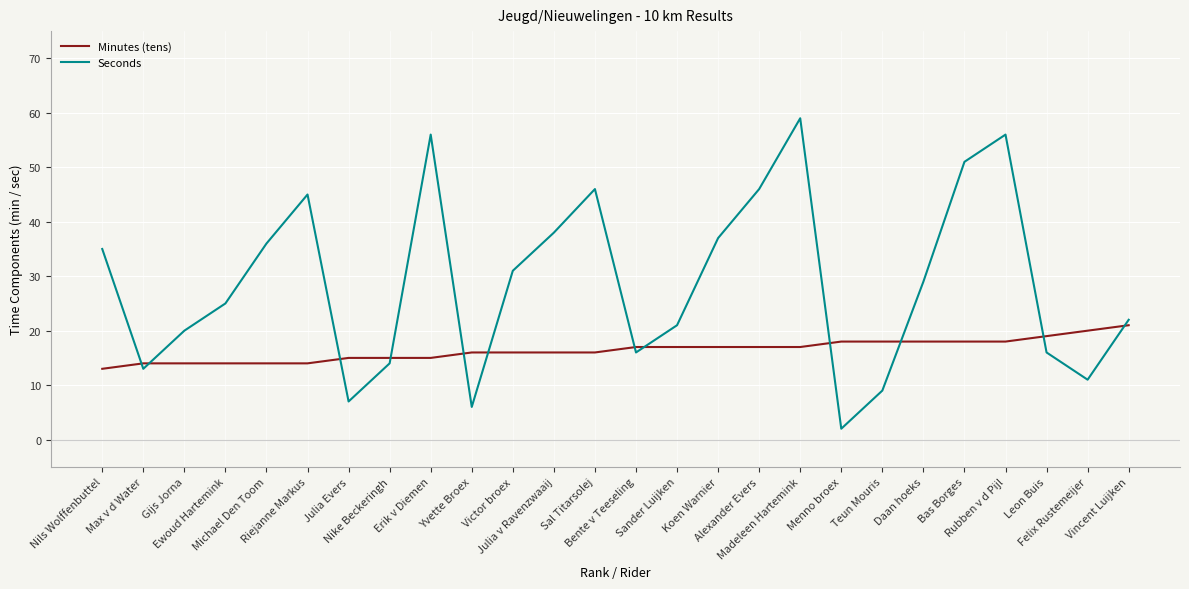

List the series in order of their overall mean, lowest first.

Minutes (tens), Seconds